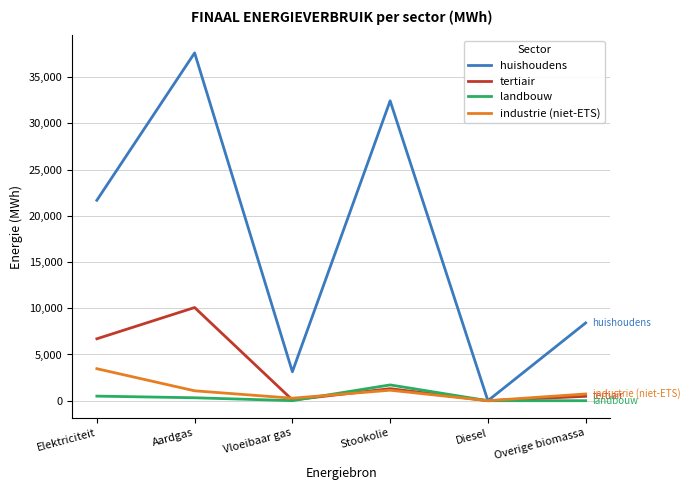

What is the average value of the landbouw series?

421.0